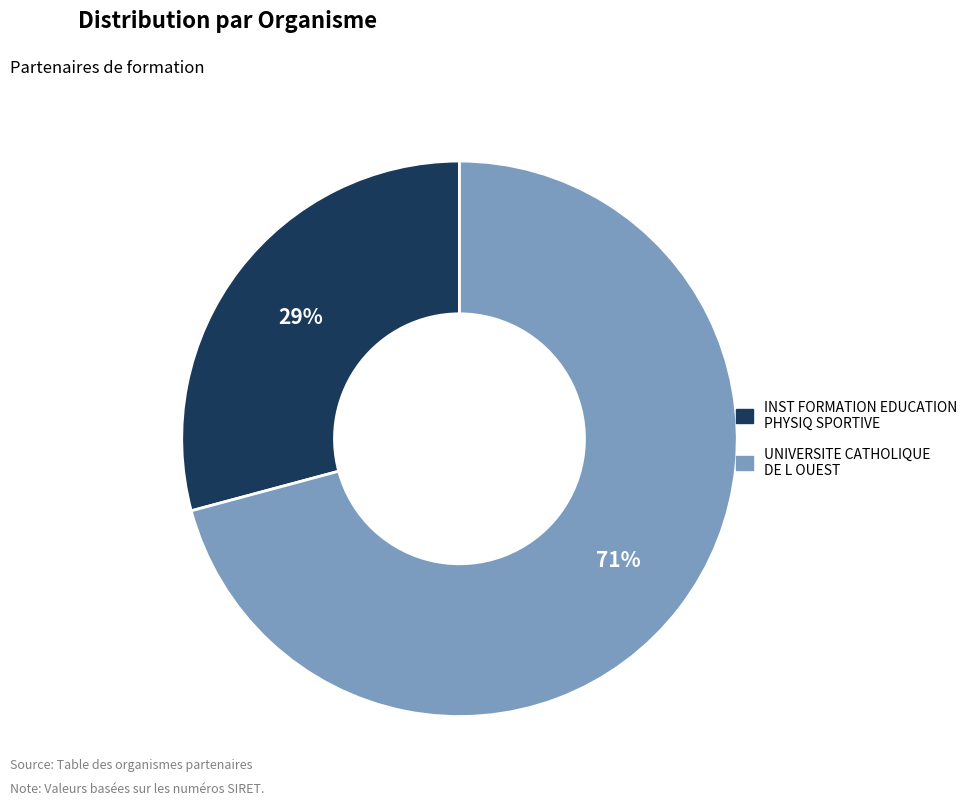

What is the ratio of the value at UNIVERSITE CATHOLIQUE DE L OUEST to the value at INST FORMATION EDUCATION PHYSIQ SPORTIVE?

2.4